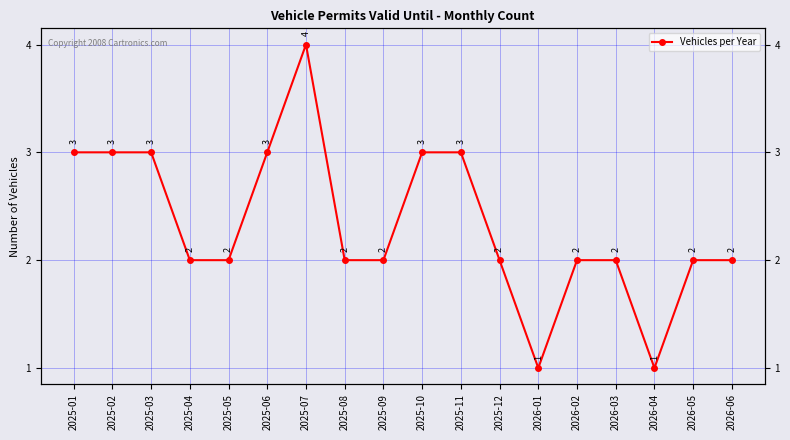

At which label is the value closest to 2?

2025-04